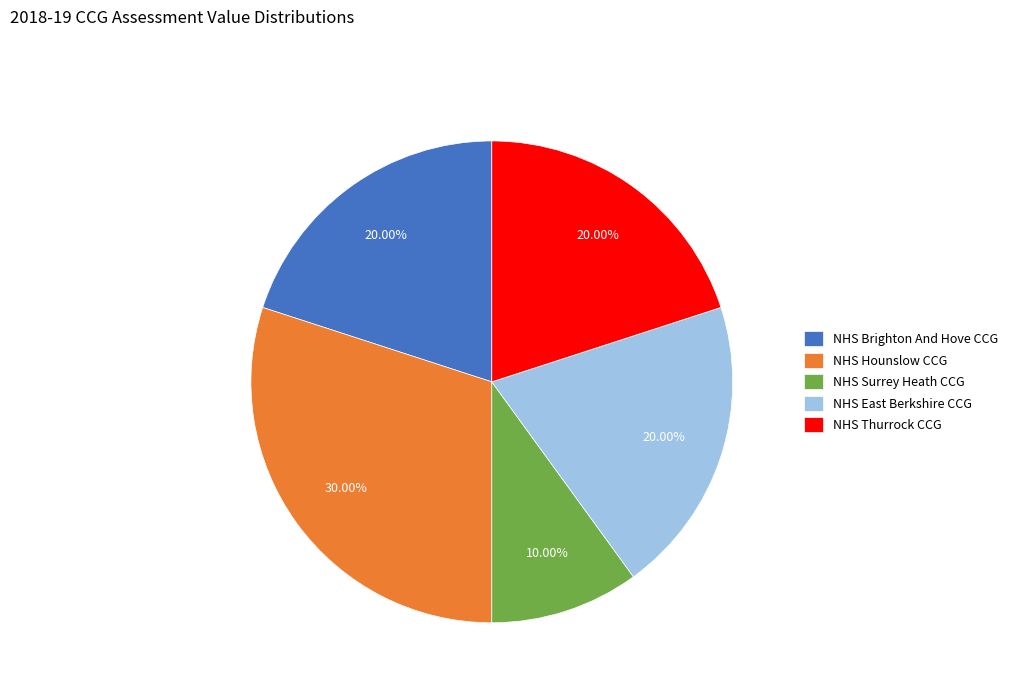

Does NHS Surrey Heath CCG account for over 50% of the chart?

No